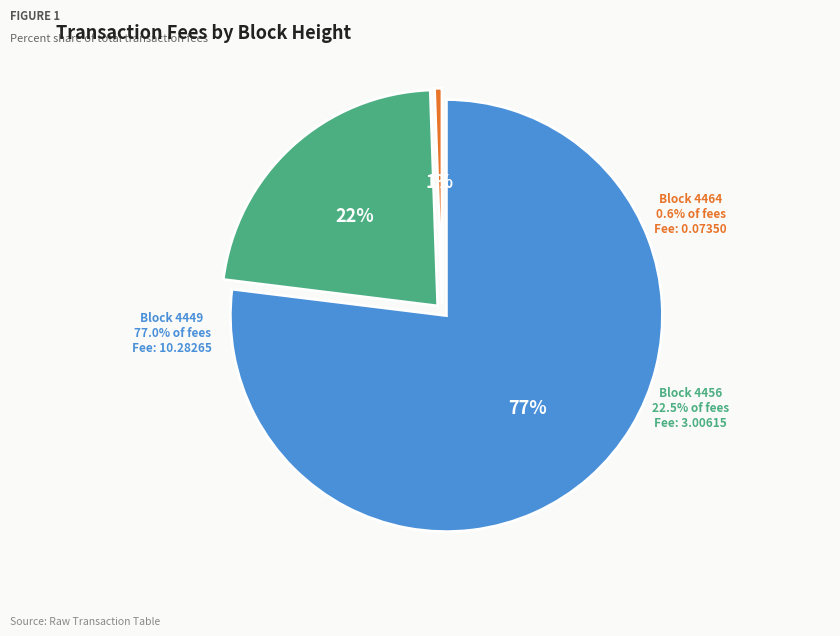

Rank the categories by value from highest to lowest.

4449, 4456, 4464